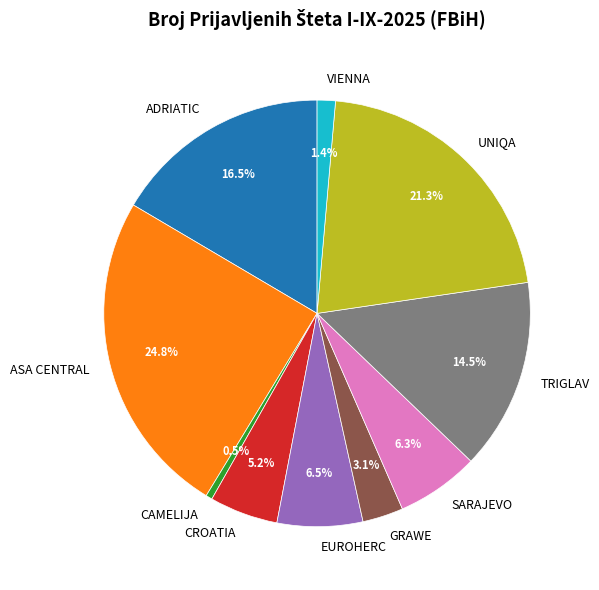

True or false: TRIGLAV accounts for 6% of the total.

False